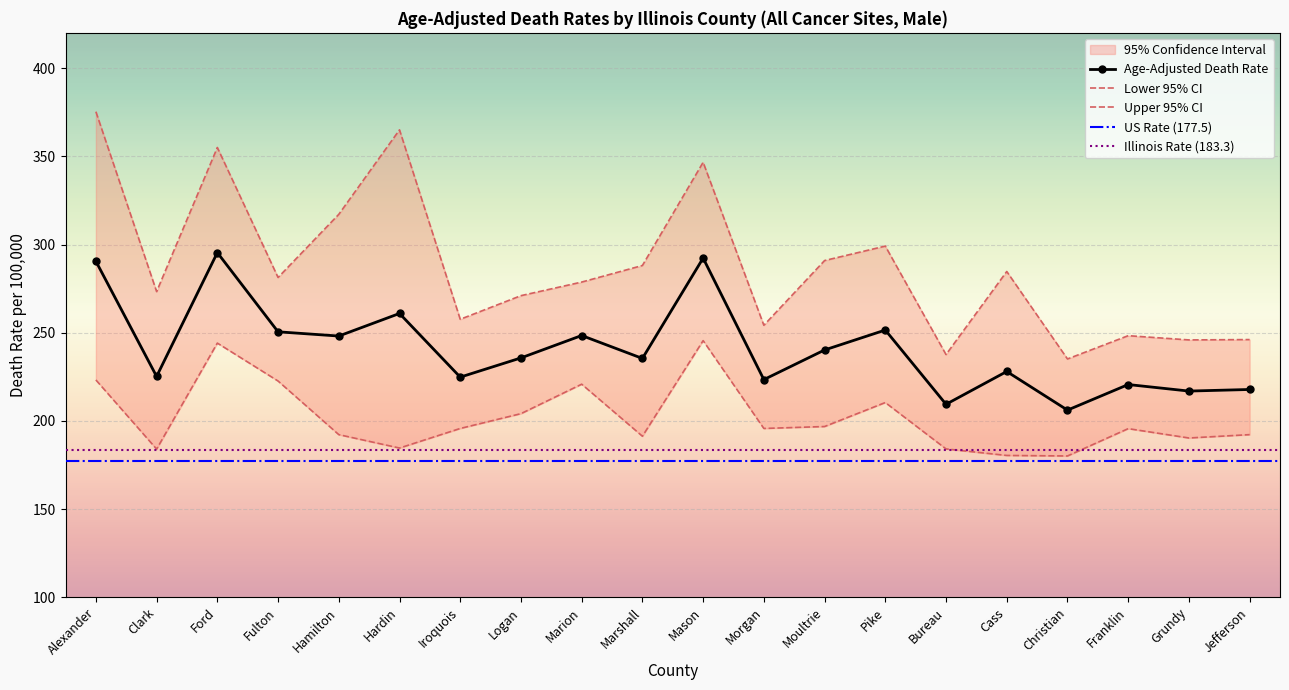

What is the approximate value of Lower 95% CI at Franklin?

195.6